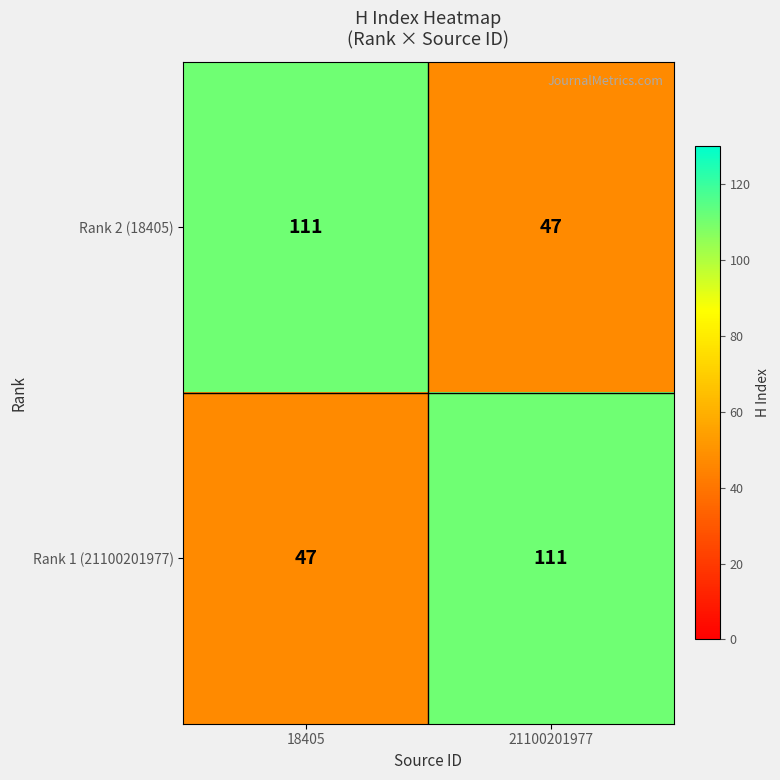

What is the minimum value shown in the chart?

47